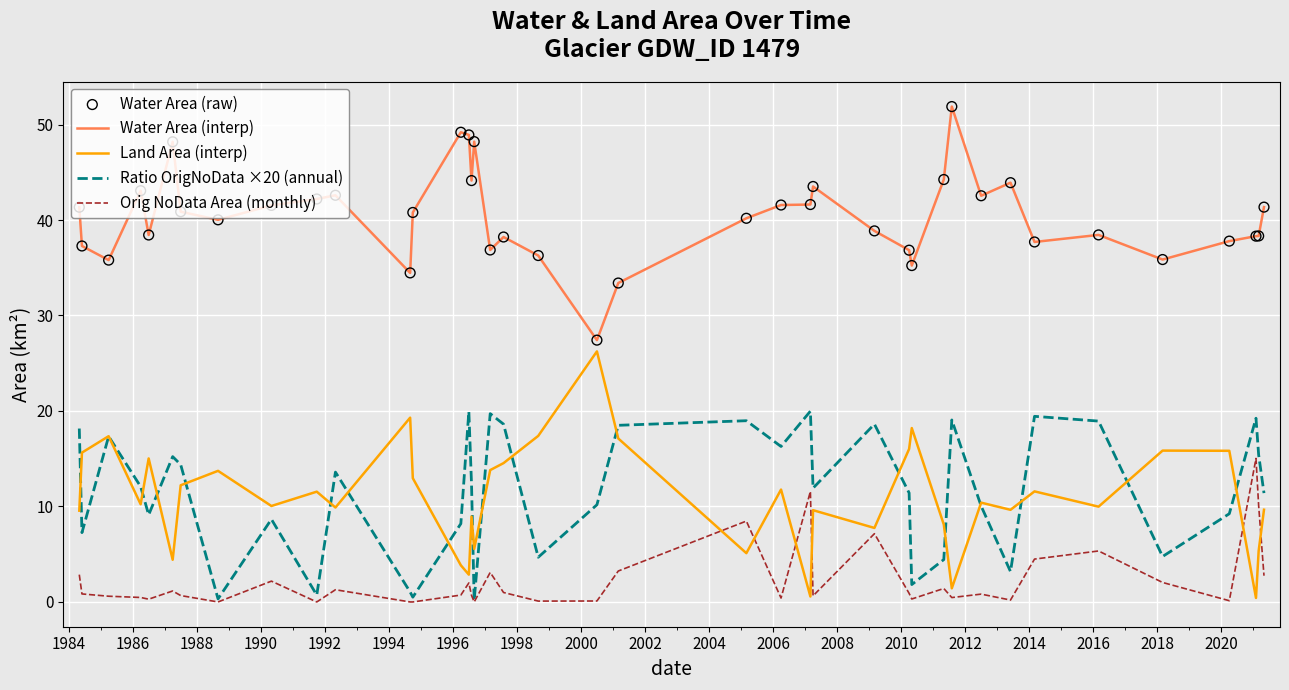

List the series in order of their peak value, highest first.

Water Area (interp), Land Area (interp), Ratio OrigNoData ×20 (annual), Orig NoData Area (monthly)